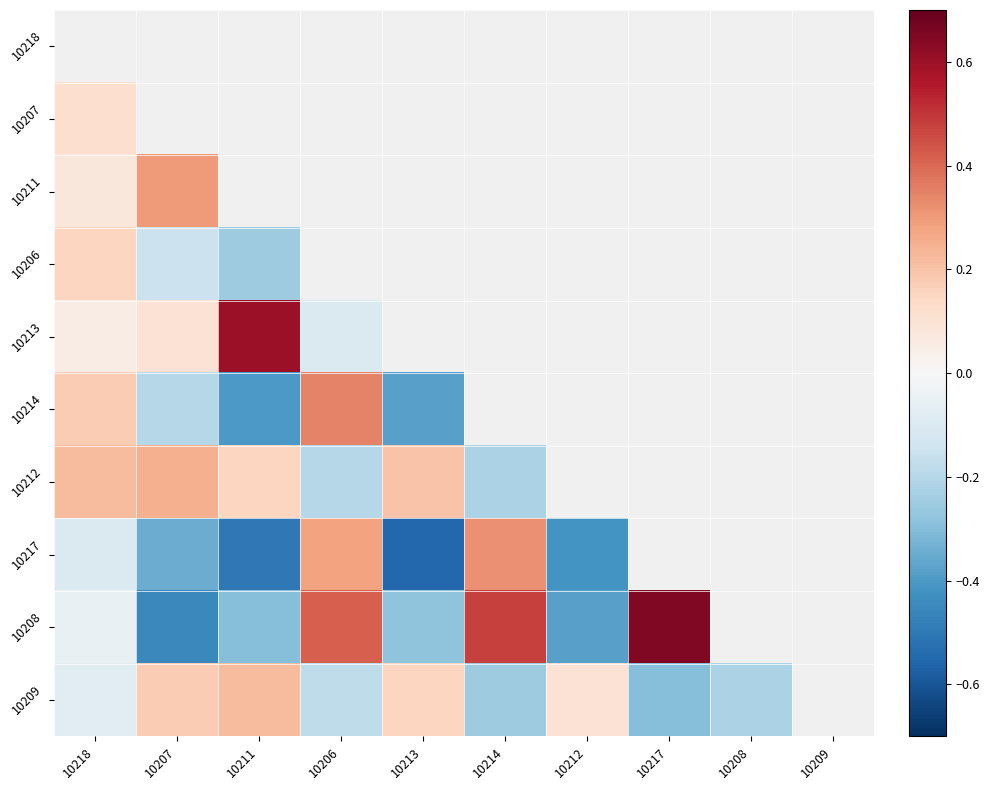

At which category is the sum across all series the highest?

10218